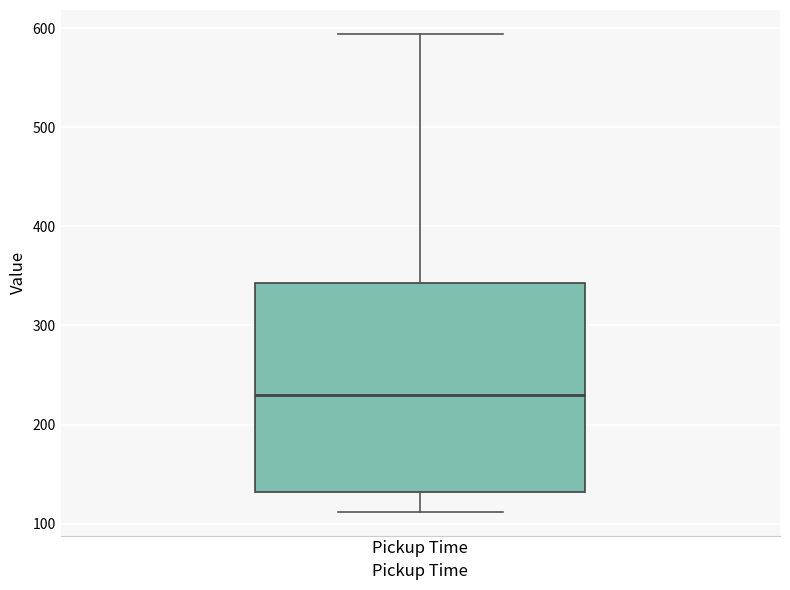

Read this box plot against the y-axis: the position of the median line, the range covered by the box, and the ends of both whiskers. The values are not printed on the chart, so give them approximately, as read against the axis.

median 230, box 130 to 340, whiskers 110 to 590